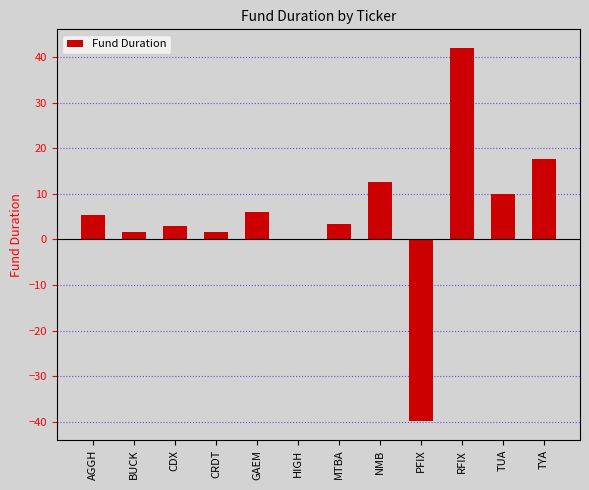

The chart shows a value of 3.3 at MTBA. True or false?

True